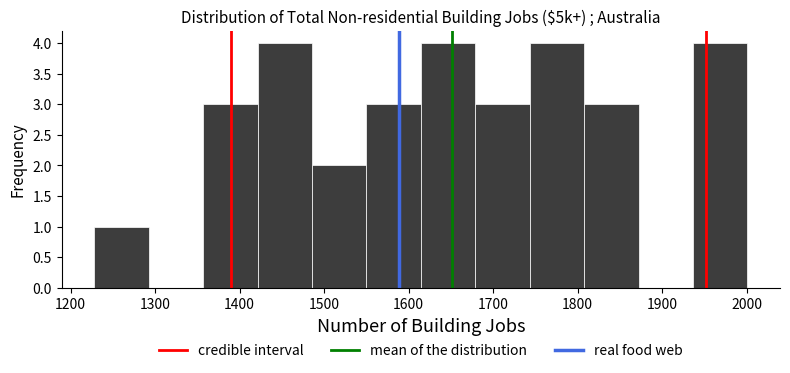

Reading left to right, list every bar in this chart as the range it spans on the x-axis followed by its height. Neither the bar edges nor the heights are printed on the chart, so give them approximately, as read against the axes.

1230 to 1290: 1
1290 to 1360: 0
1360 to 1420: 3
1420 to 1490: 4
1490 to 1550: 2
1550 to 1610: 3
1610 to 1680: 4
1680 to 1740: 3
1740 to 1810: 4
1810 to 1870: 3
1870 to 1940: 0
1940 to 2000: 4